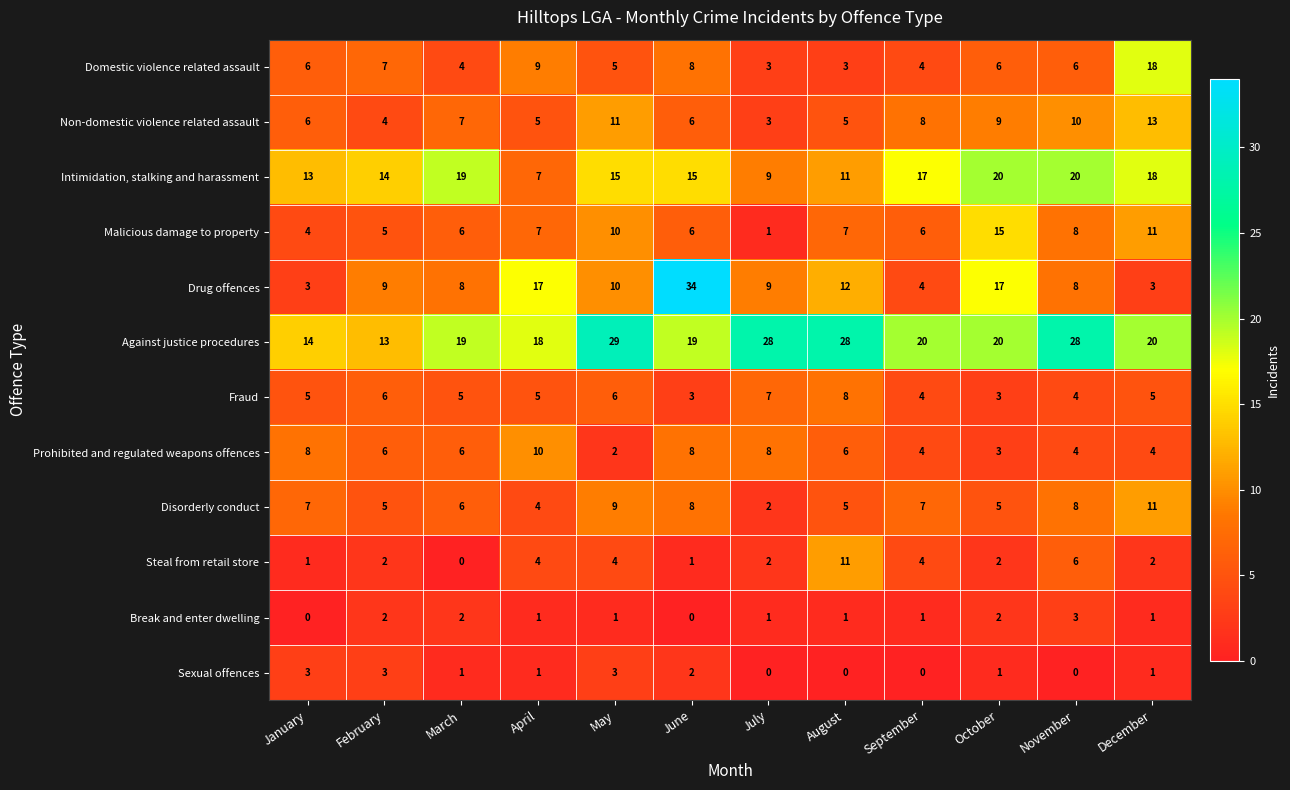

Count the number of data series in this chart.

12